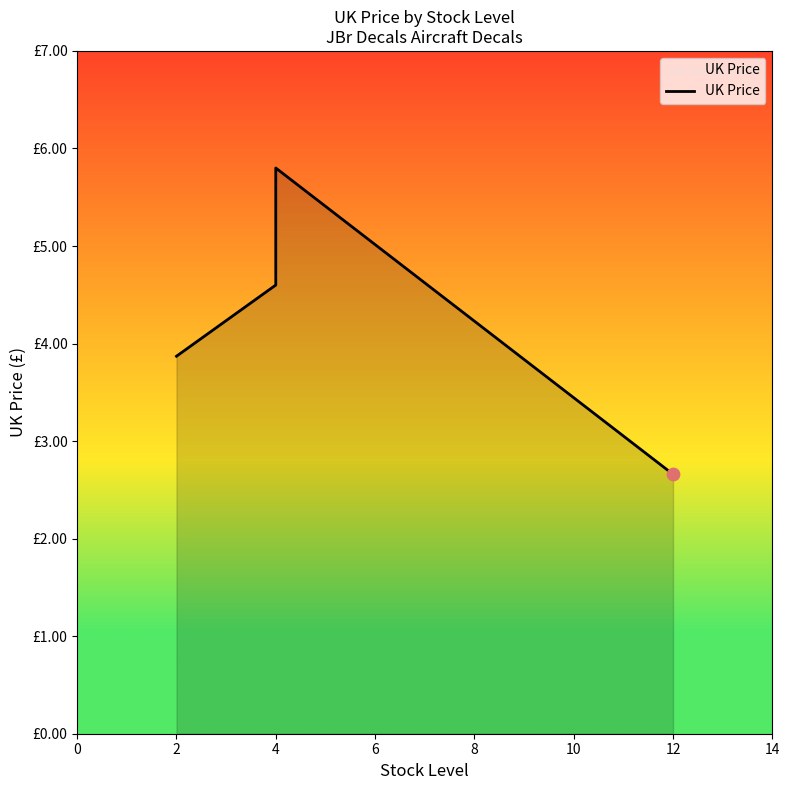

What is the change in value from 2 to 4?

+1.2